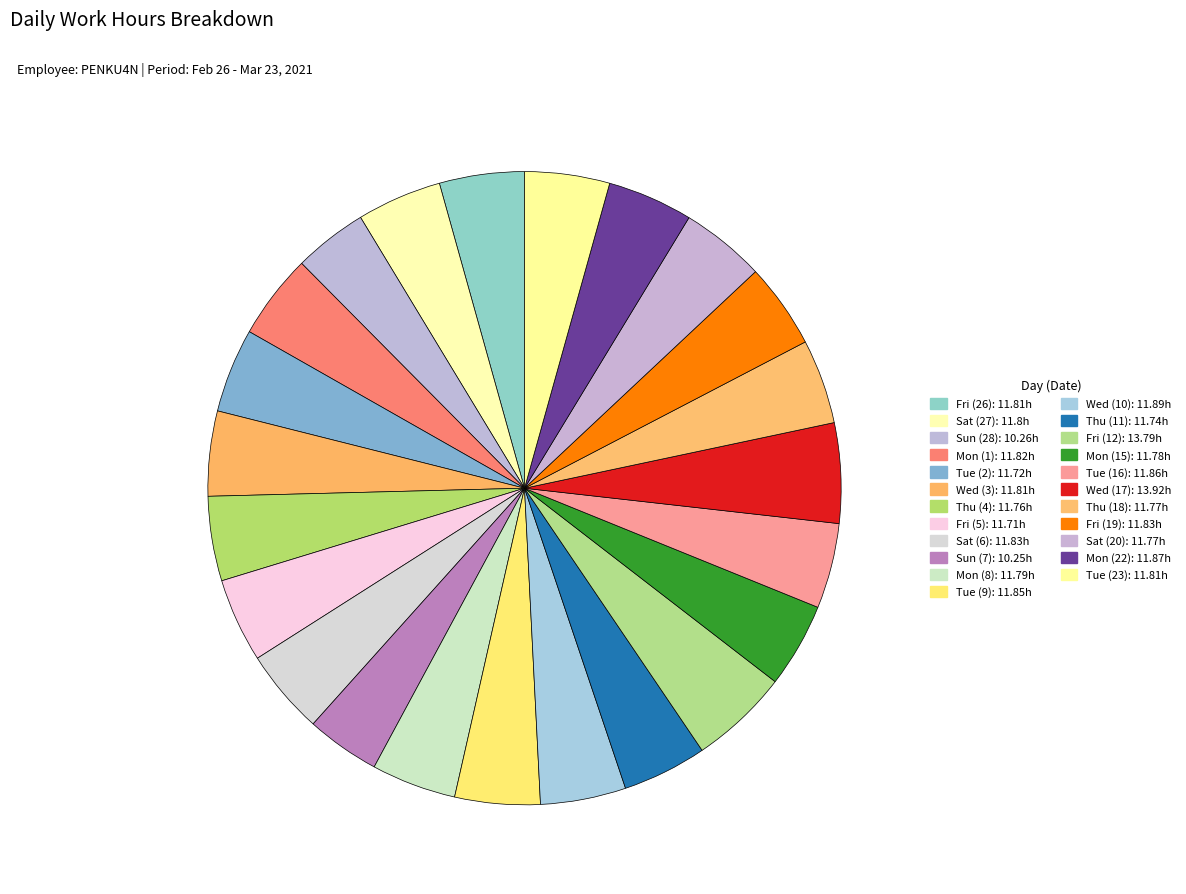

Is it true that Mon (8) is 15% of the pie?

False